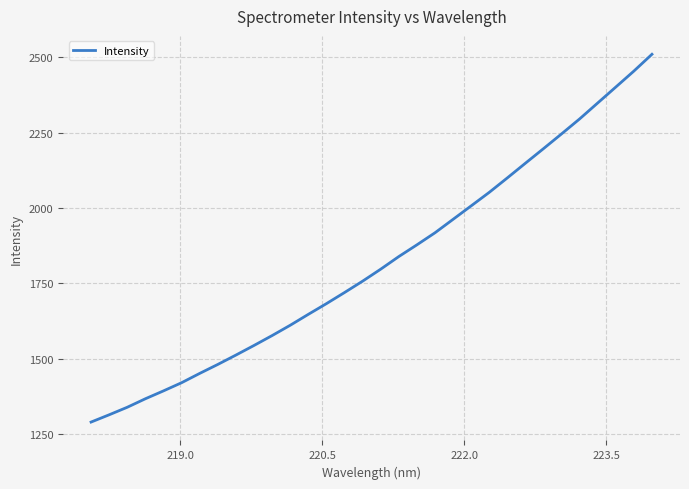

Count the number of data series in this chart.

1